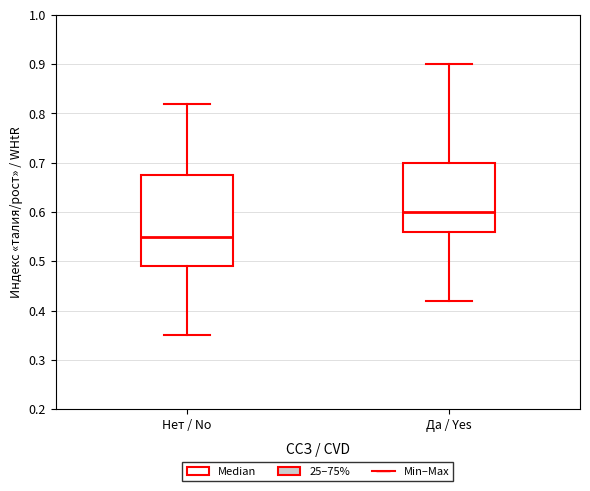

Which box is the tallest, from its lower edge to its upper edge?

Нет / No